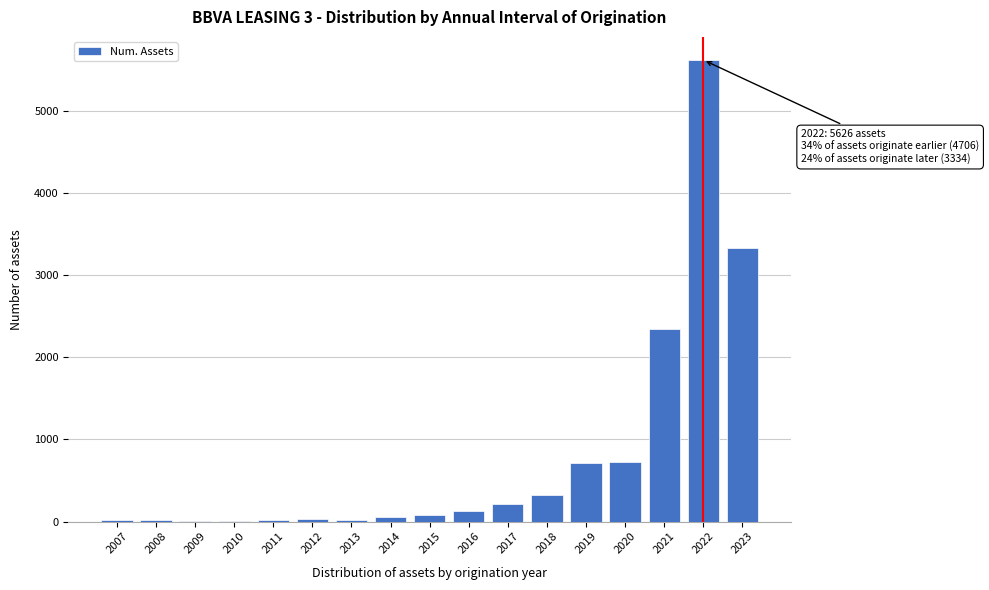

Which has a higher value, 2016 or 2021?

2021